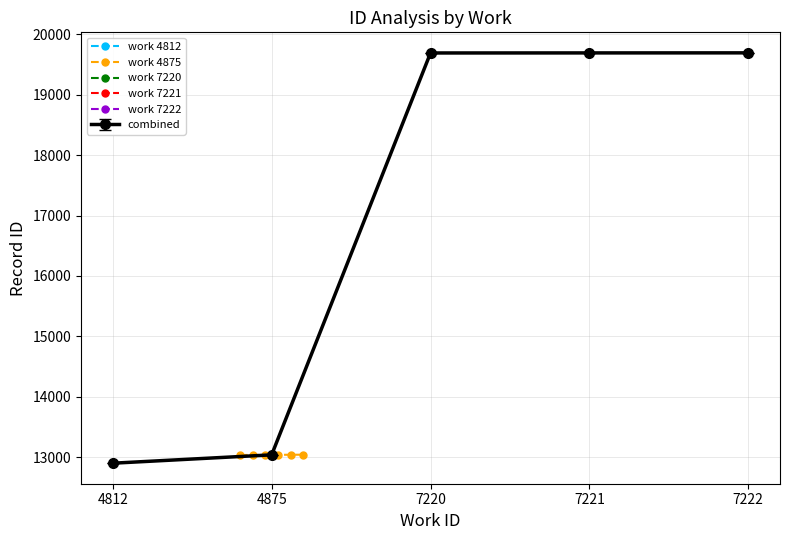

What is the average value?

13036